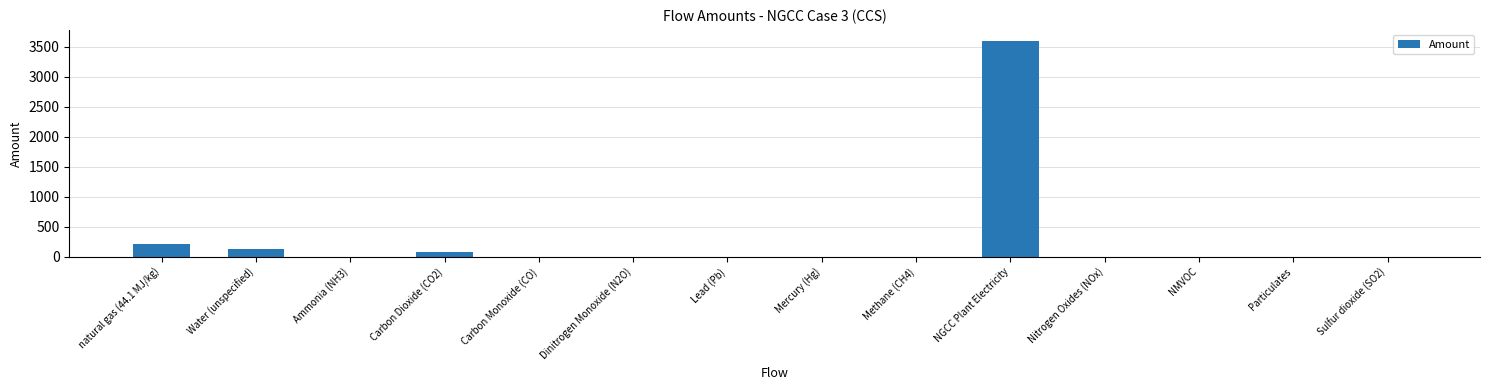

How many distinct data groups are displayed?

1